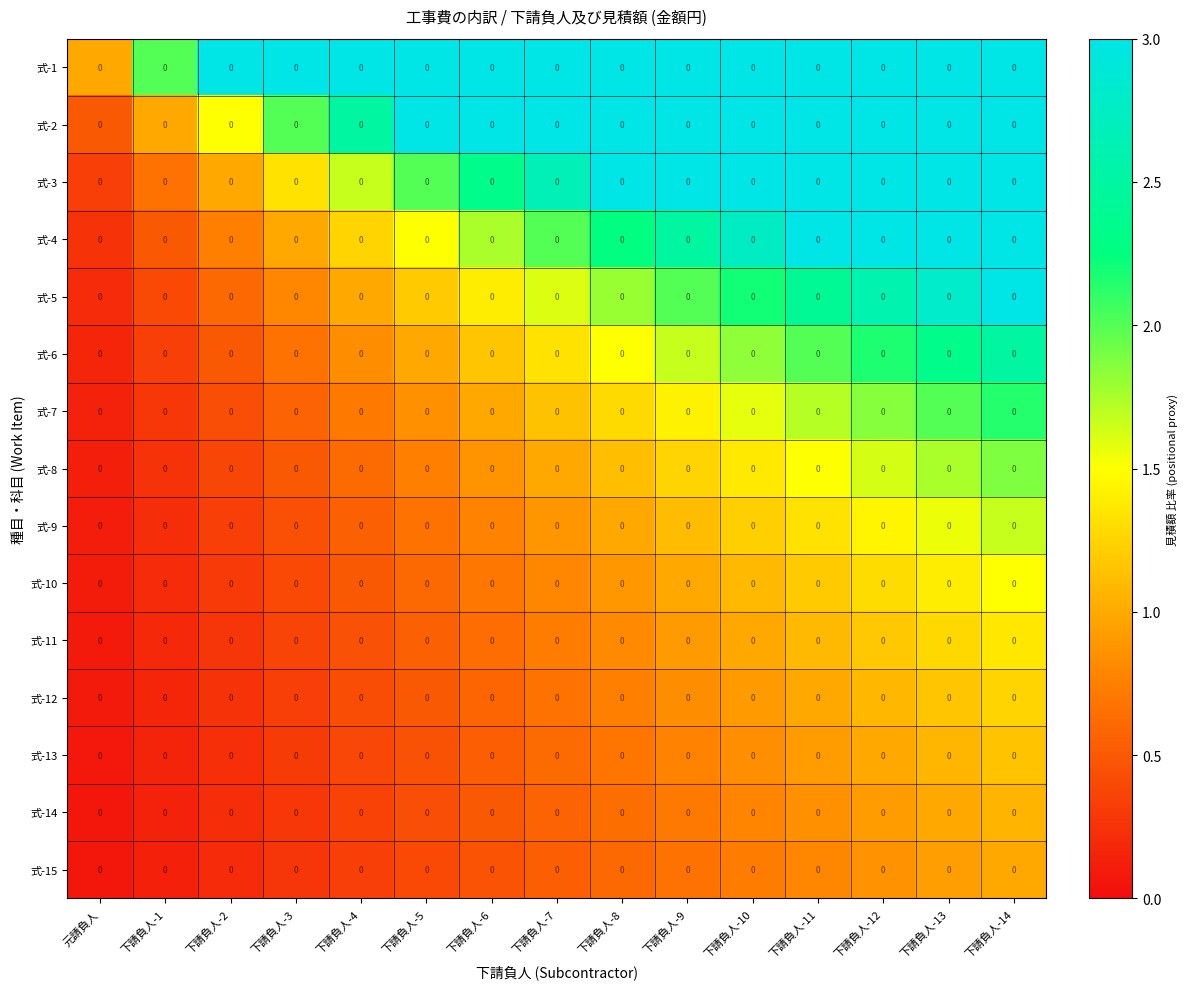

Which has a higher value, 下請負人-11 or 下請負人-5?

下請負人-11